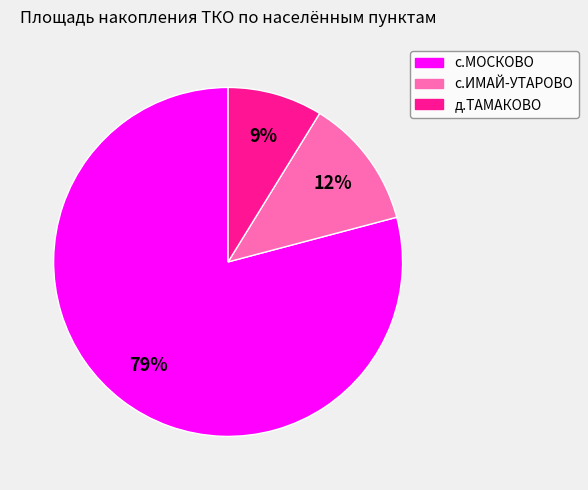

To the nearest percent, what is the combined percentage of с.МОСКОВО and д.ТАМАКОВО?

88%